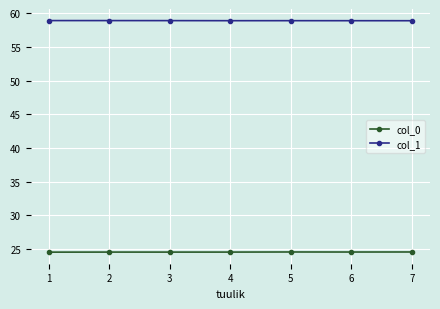

Reading left to right, extract all data points from this chart.

col_0: 1=24.5	2=24.5	3=24.5	4=24.5	5=24.5	6=24.5	7=24.5
col_1: 1=58.9	2=58.9	3=58.9	4=58.9	5=58.9	6=58.9	7=58.9